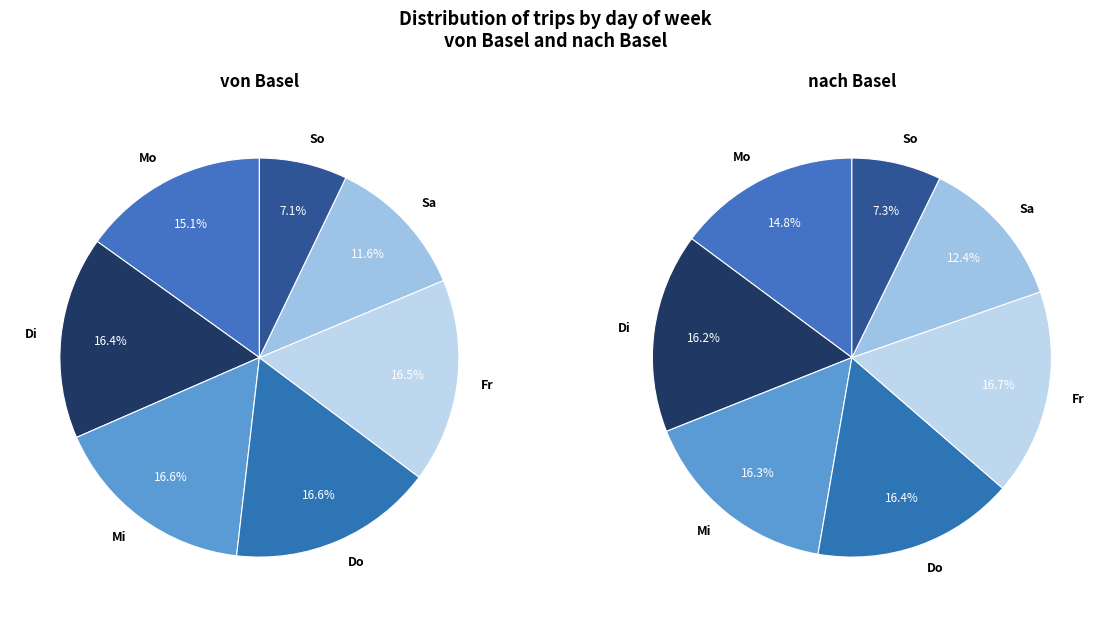

Is Mi the majority of the pie?

No